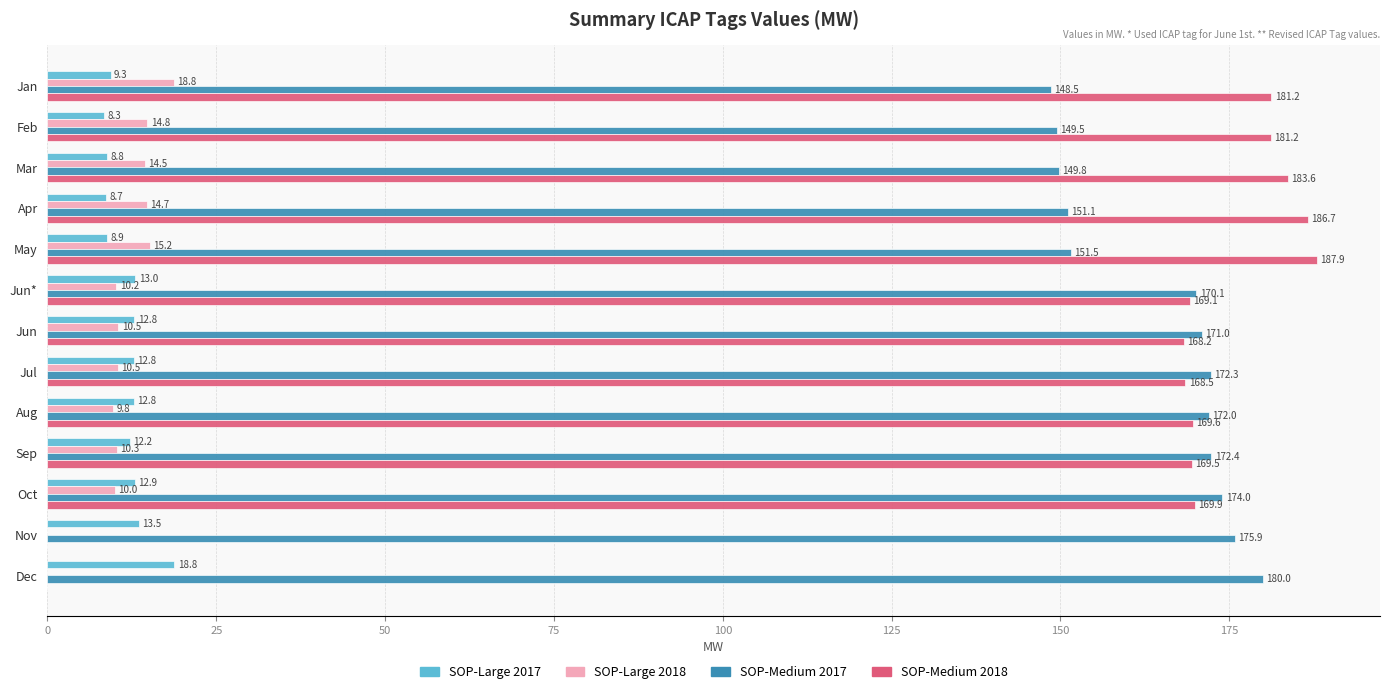

Which series changed the most between Jul and Dec?

SOP-Medium 2018